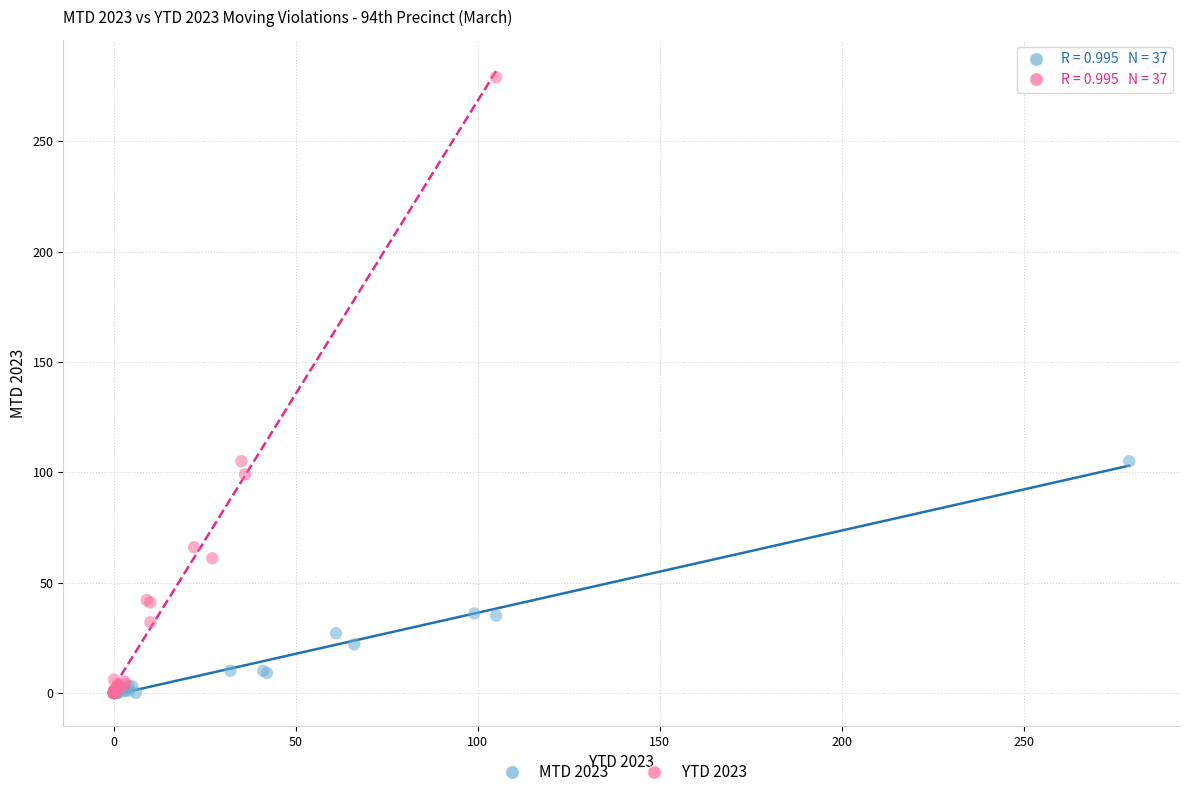

Which series contains the highest Y value?

YTD 2023